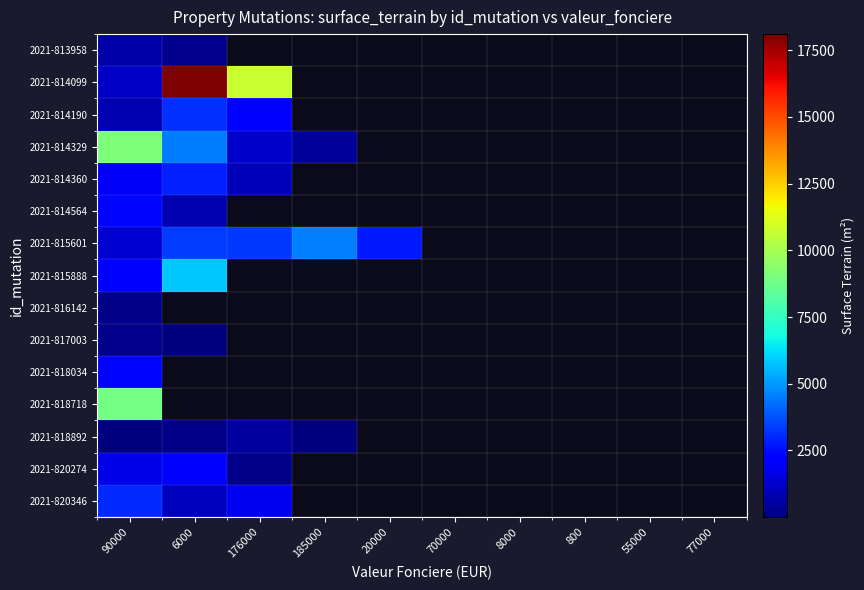

Between 800 and 185000, which is larger?

185000